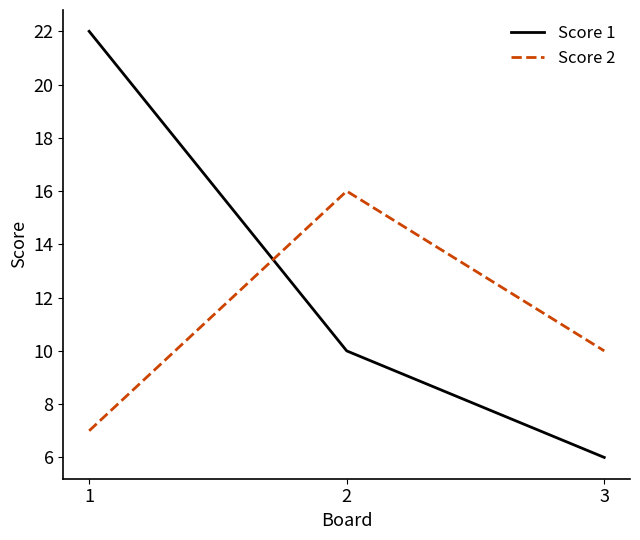

Reading left to right, transcribe all the data shown in this chart.

Score 1: 1=22	2=10	3=6
Score 2: 1=7	2=16	3=10